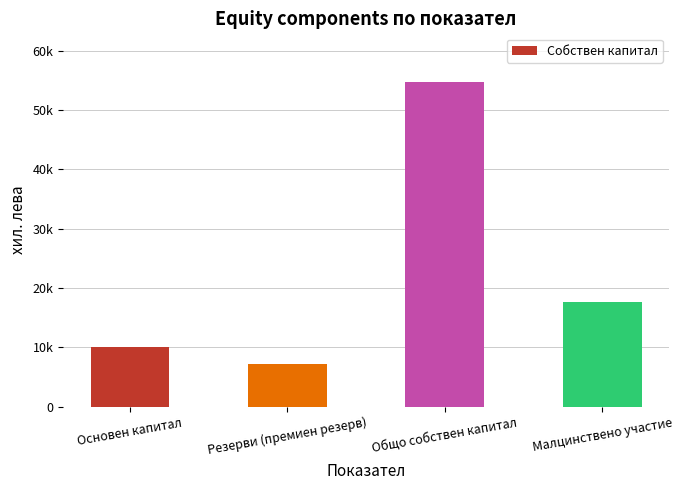

What is the label of the 2nd bar from the left?

Резерви (премиен резерв)